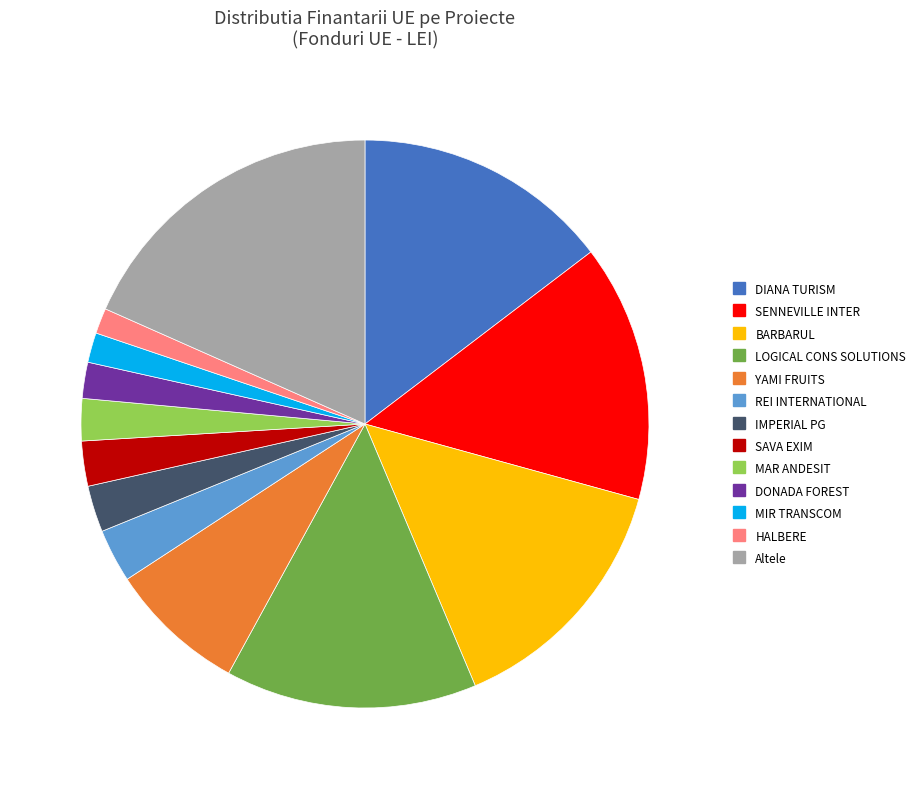

Does any single category account for the majority?

No